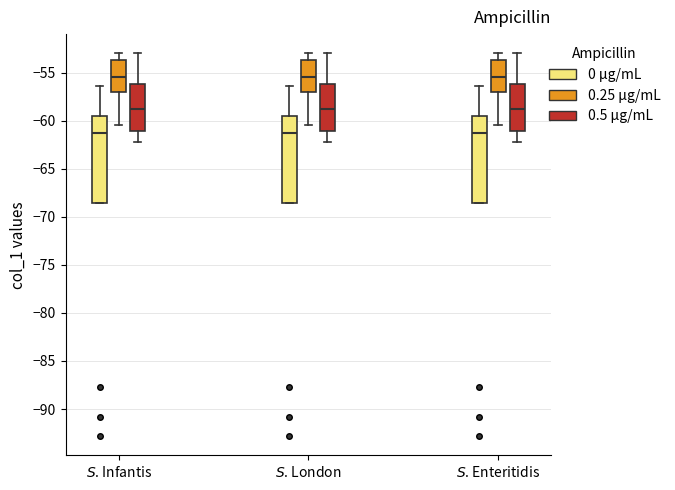

Where is the upper edge of the box for $S$. London (0 μg/mL) on the y-axis? The values are not printed on the chart, so give them approximately, as read against the axis.

-59.5